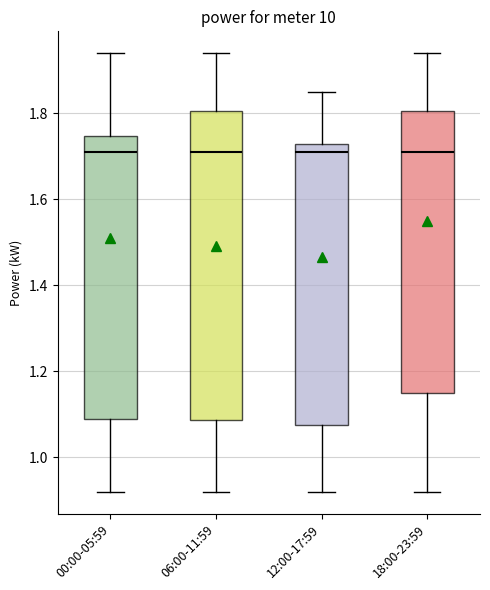

Reading left to right, transcribe this box plot: for each box, give where its median line is, the range the box spans, and where its two whiskers end, as read against the y-axis. The values are not printed on the chart, so give them approximately, as read against the axis.

00:00-05:59: median 1.72, box 1.10 to 1.74, whiskers 0.92 to 1.94
06:00-11:59: median 1.72, box 1.08 to 1.80, whiskers 0.92 to 1.94
12:00-17:59: median 1.72, box 1.08 to 1.74, whiskers 0.92 to 1.86
18:00-23:59: median 1.72, box 1.16 to 1.80, whiskers 0.92 to 1.94